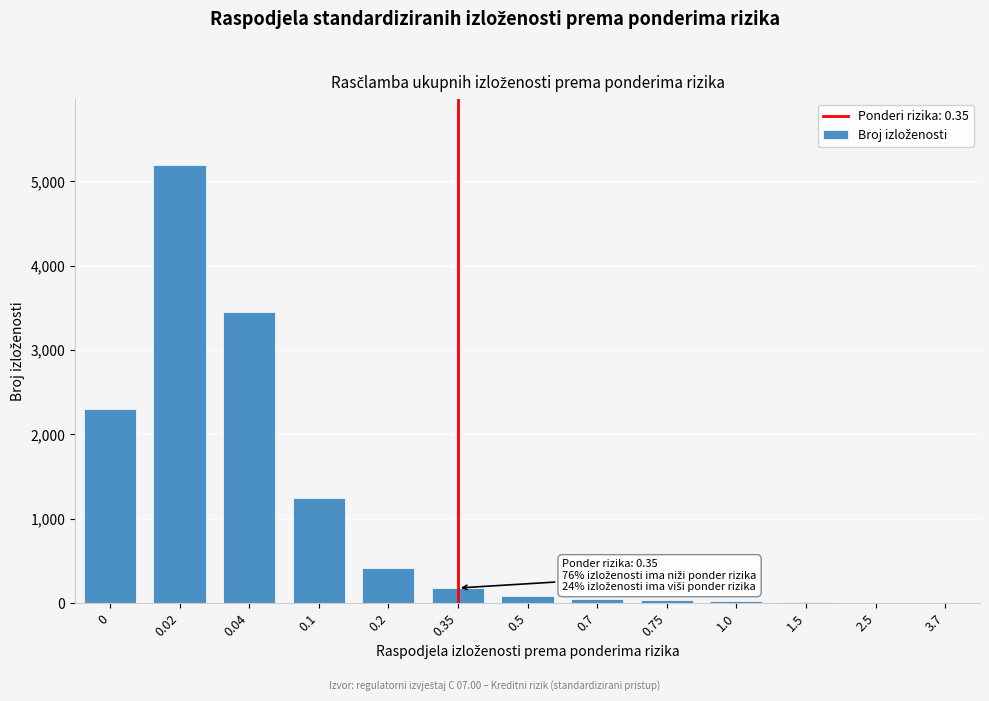

What is the sum of all values?

13017